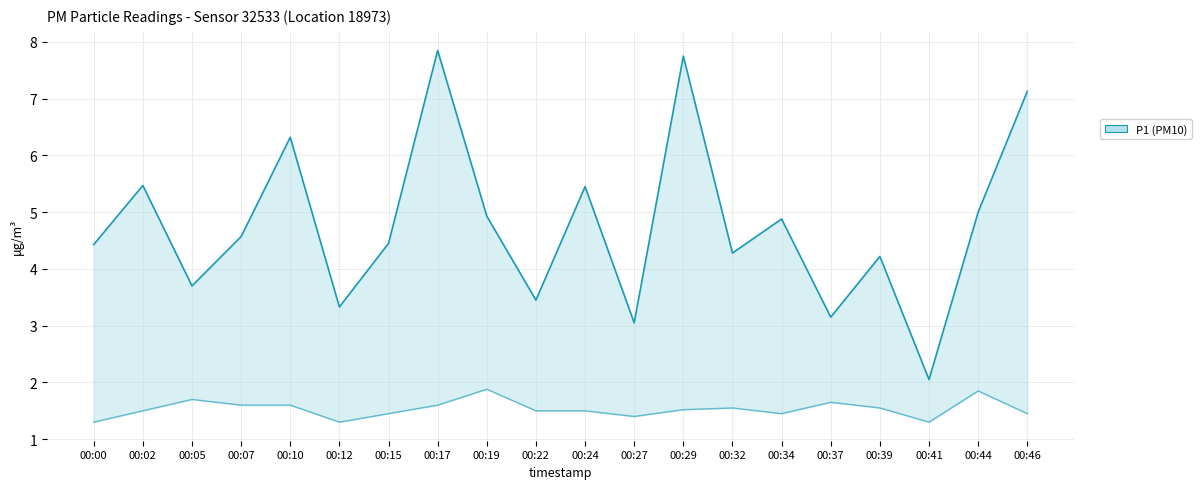

Which series has the widest spread of values?

P1